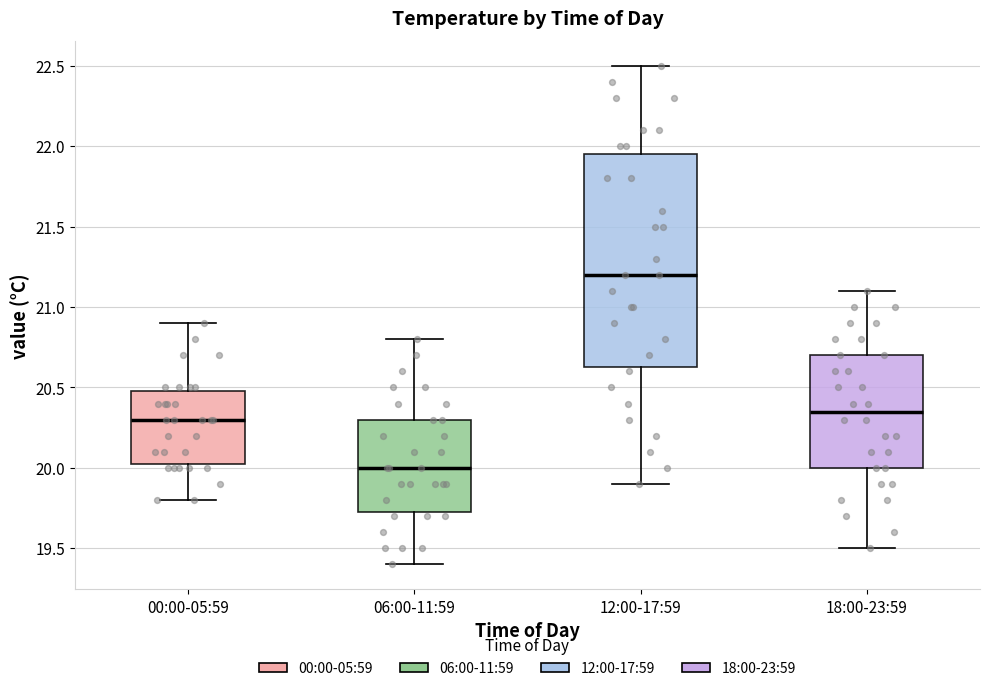

Reading left to right, transcribe this box plot: for each box, give where its median line is, the range the box spans, and where its two whiskers end, as read against the y-axis. The values are not printed on the chart, so give them approximately, as read against the axis.

00:00-05:59: median 20.30, box 20.05 to 20.50, whiskers 19.80 to 20.90
06:00-11:59: median 20.00, box 19.75 to 20.30, whiskers 19.40 to 20.80
12:00-17:59: median 21.20, box 20.65 to 21.95, whiskers 19.90 to 22.50
18:00-23:59: median 20.35, box 20.00 to 20.70, whiskers 19.50 to 21.10